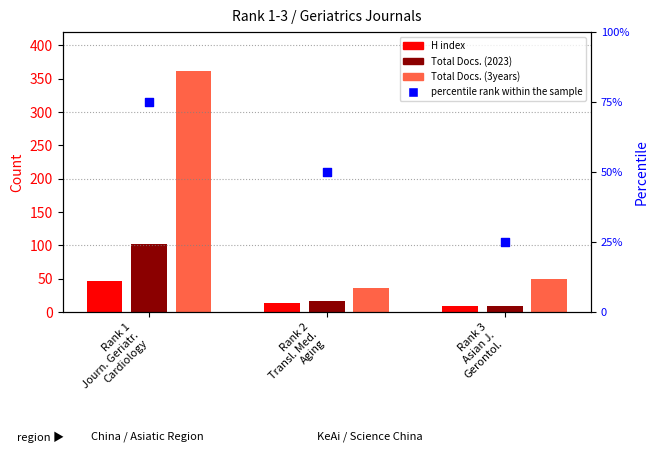

What are all the series names shown in the legend?

H index, Total Docs. (2023), Total Docs. (3years), percentile rank within the sample